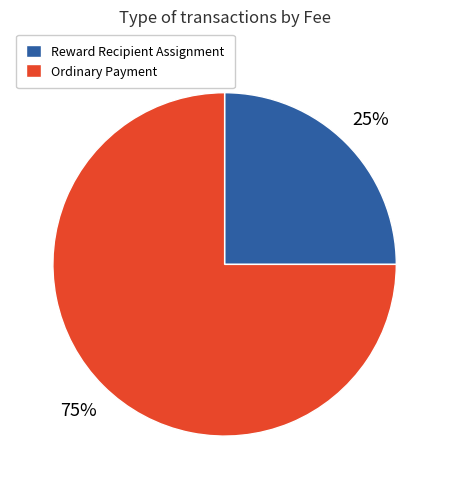

Which has a higher value, Reward Recipient Assignment or Ordinary Payment?

Ordinary Payment